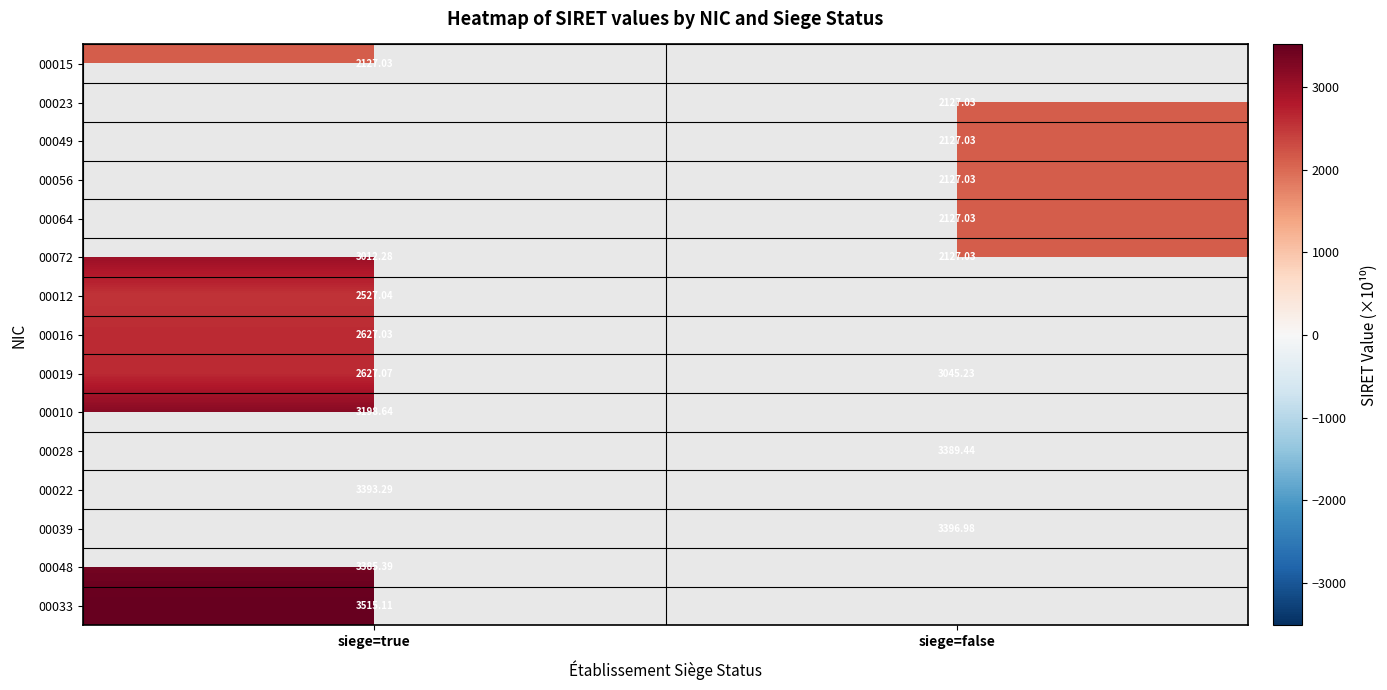

How many categories are shown in the chart?

2